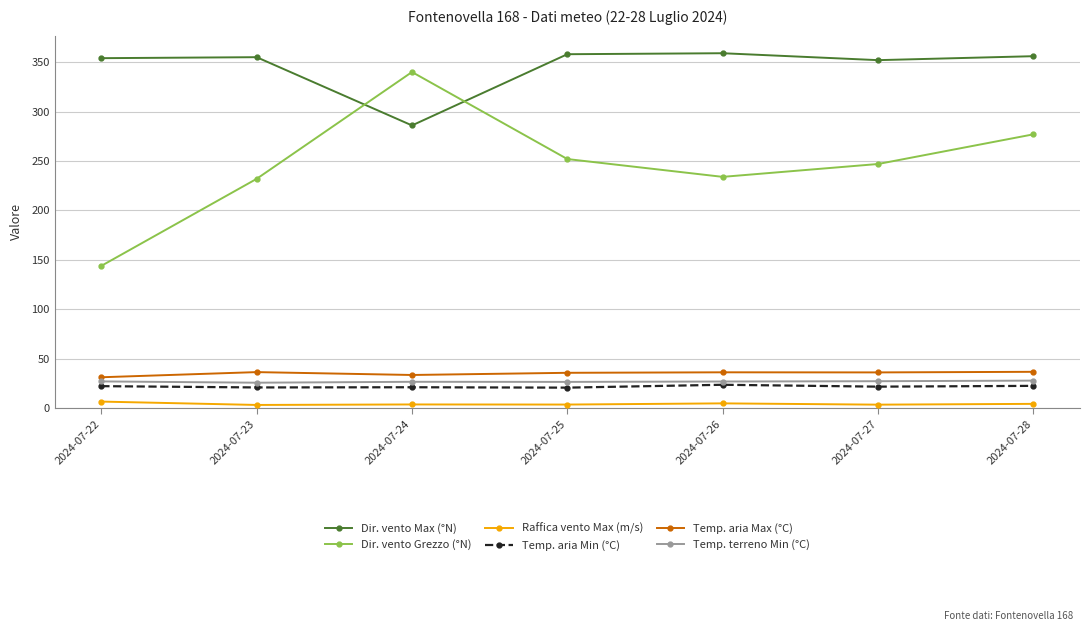

What is the minimum value shown in the chart?

3.4